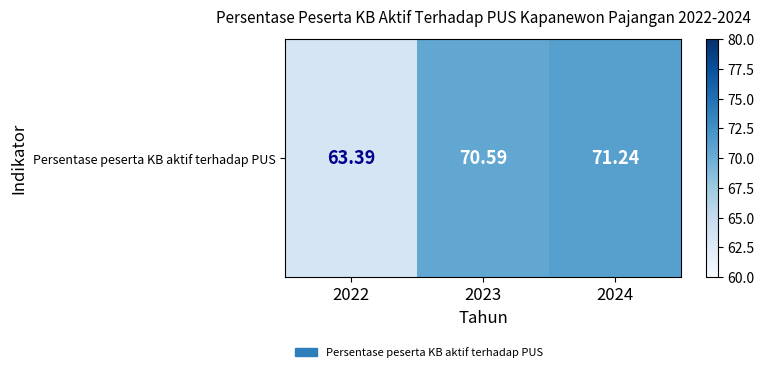

What is the change in value from 2023 to 2024?

+0.6